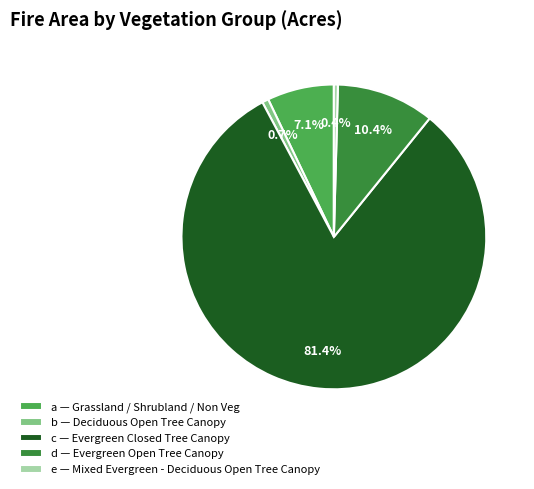

How many segments does this pie chart have?

5